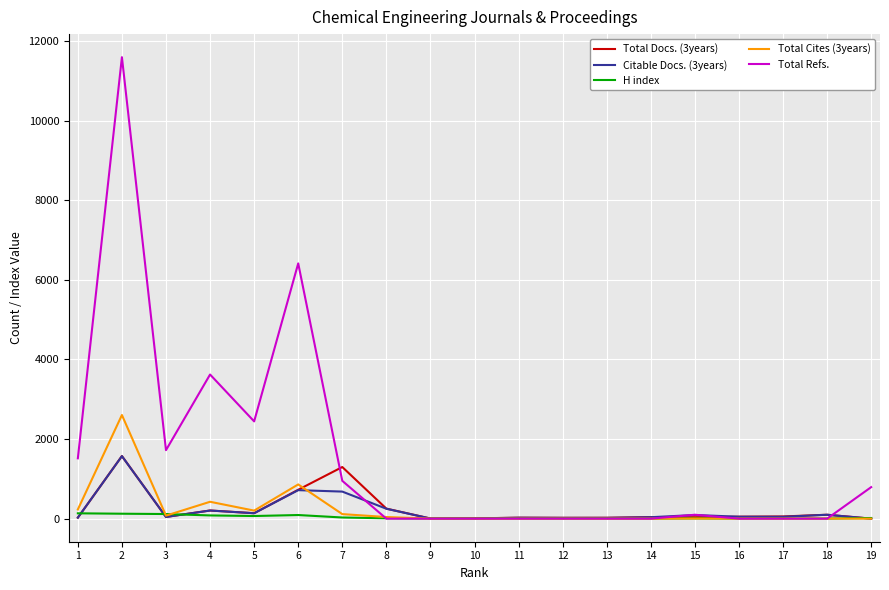

What is the maximum value shown in the chart?

11596